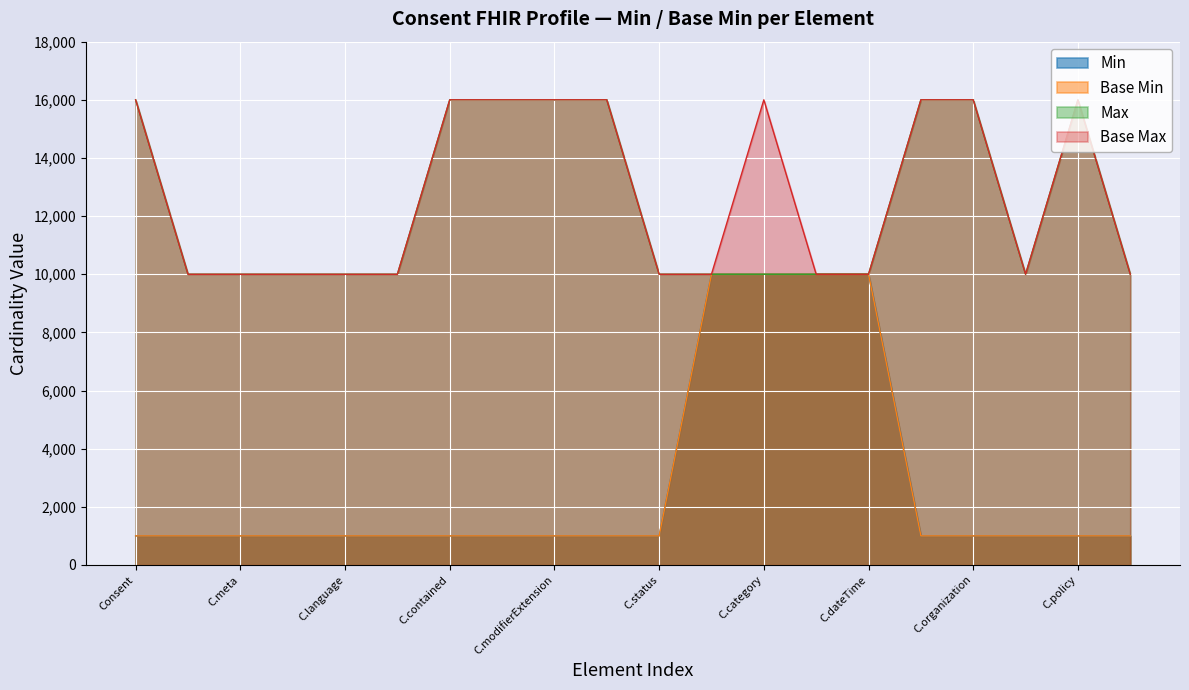

True or false: Base Min and Min cross at least once.

False